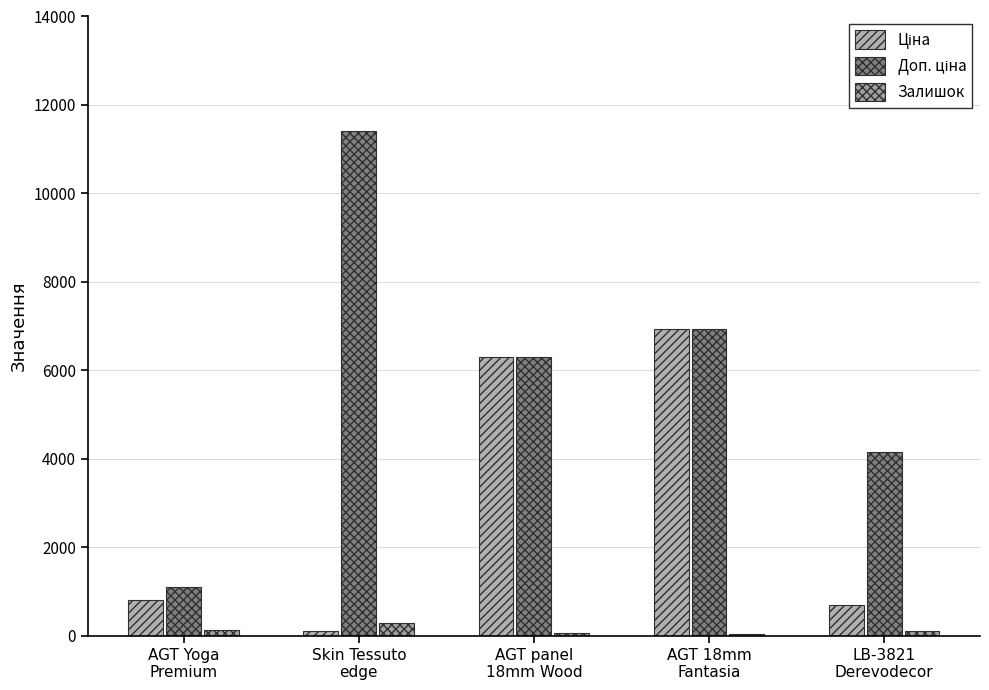

Read the Залишок value at AGT panel
18mm Wood.

74.0